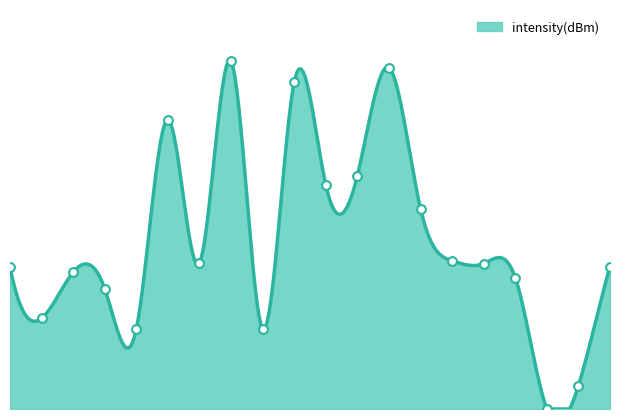

What is the change in value from 10 to 22?

-2.8